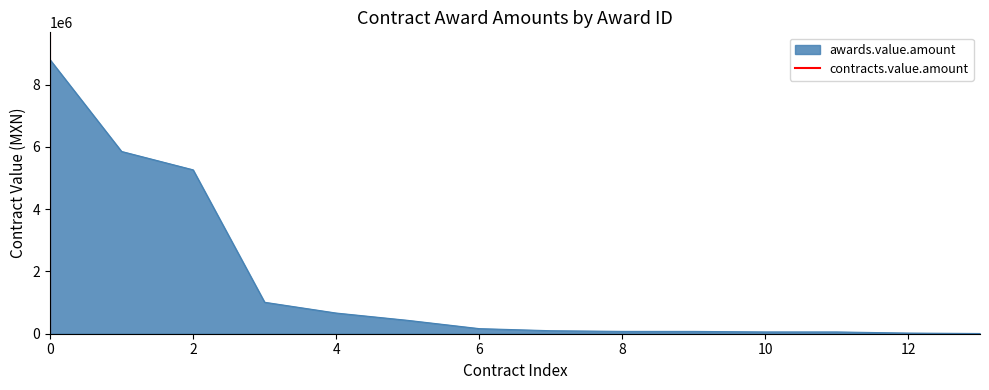

The awards.value.amount series shows 2340951.7 at 0. True or false?

False